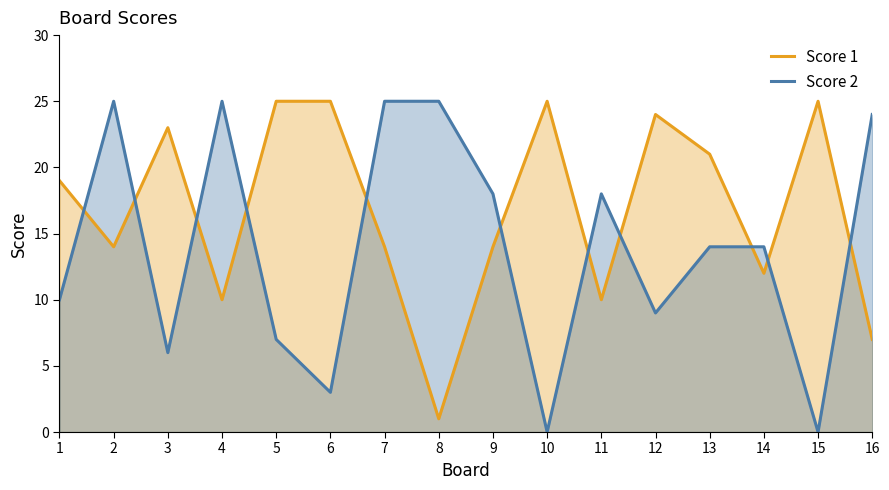

Reading left to right, transcribe all the data shown in this chart.

Score 1: 1=19	2=14	3=23	4=10	5=25	6=25	7=14	8=1	9=14	10=25	11=10	12=24	13=21	14=12	15=25	16=7
Score 2: 1=10	2=25	3=6	4=25	5=7	6=3	7=25	8=25	9=18	10=0	11=18	12=9	13=14	14=14	15=0	16=24